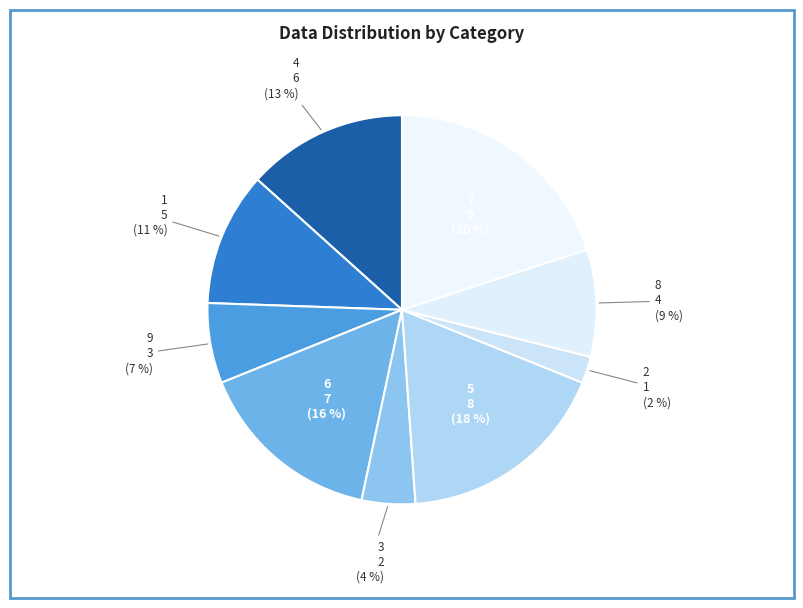

Is it true that 4 is 5% of the pie?

False